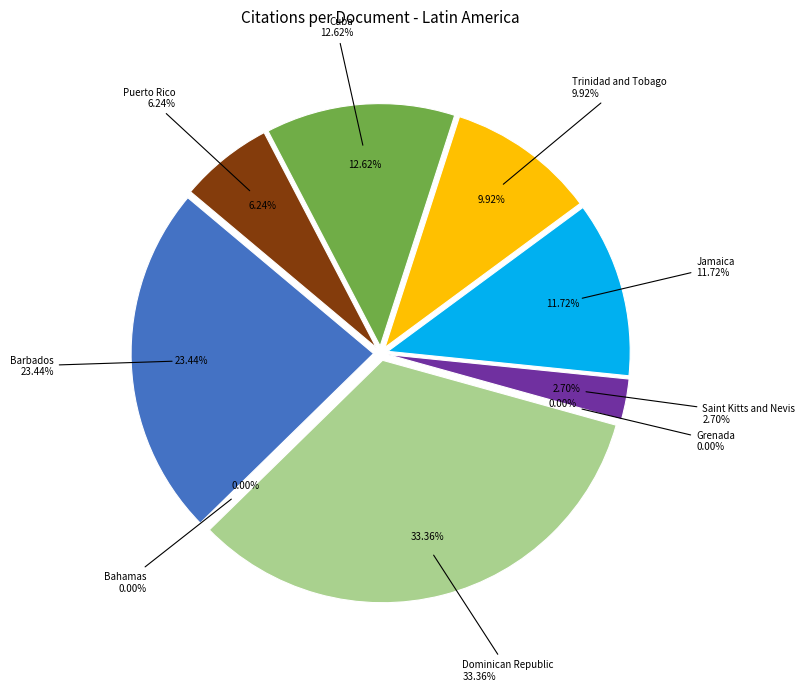

Which category has the biggest portion of the pie?

Dominican Republic